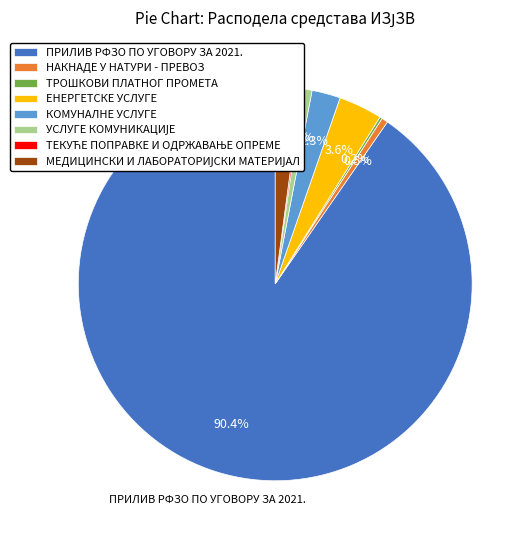

What percentage is NOT represented by НАКНАДЕ У НАТУРИ - ПРЕВОЗ?

99.5%